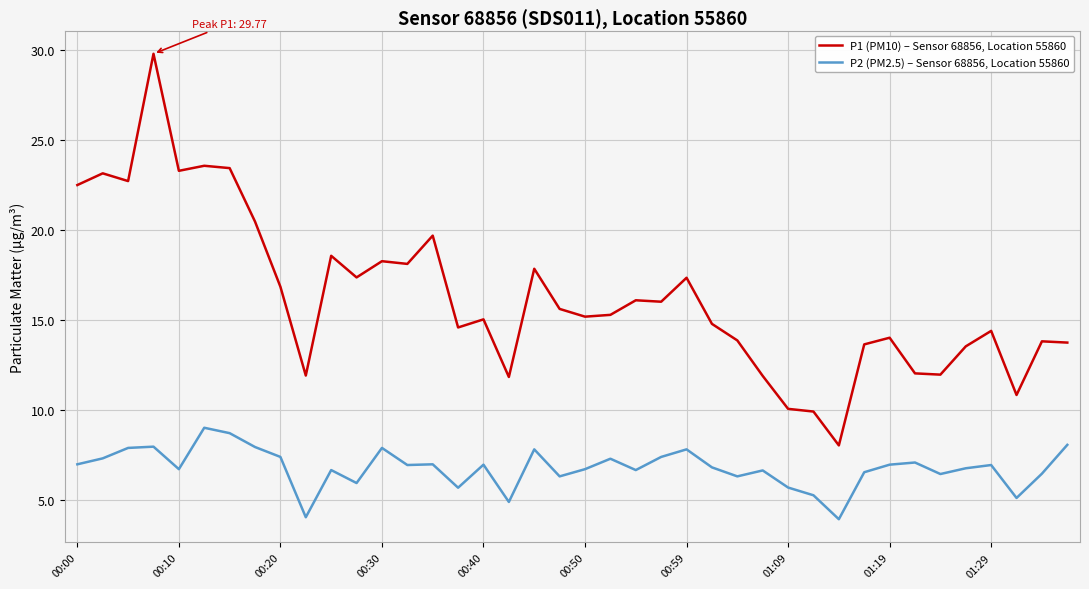

True or false: P1 (PM10) – Sensor 68856, Location 55860 and P2 (PM2.5) – Sensor 68856, Location 55860 intersect in this chart.

False